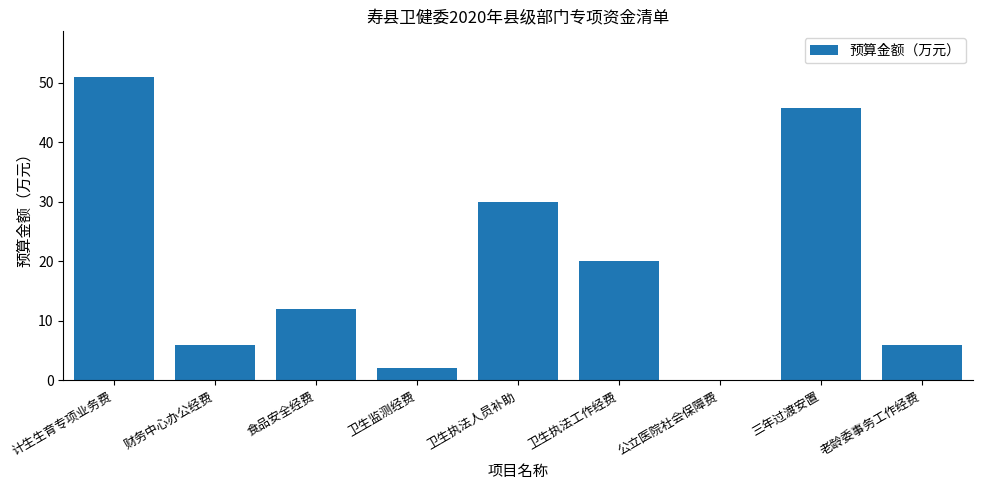

Reading right to left, what are all the values shown in this chart?

老龄委事务工作经费=6.0	三年过渡安置=45.7	公立医院社会保障费=0.1	卫生执法工作经费=20.0	卫生执法人员补助=30.0	卫生监测经费=2.0	食品安全经费=12.0	财务中心办公经费=6.0	计生生育专项业务费=51.0